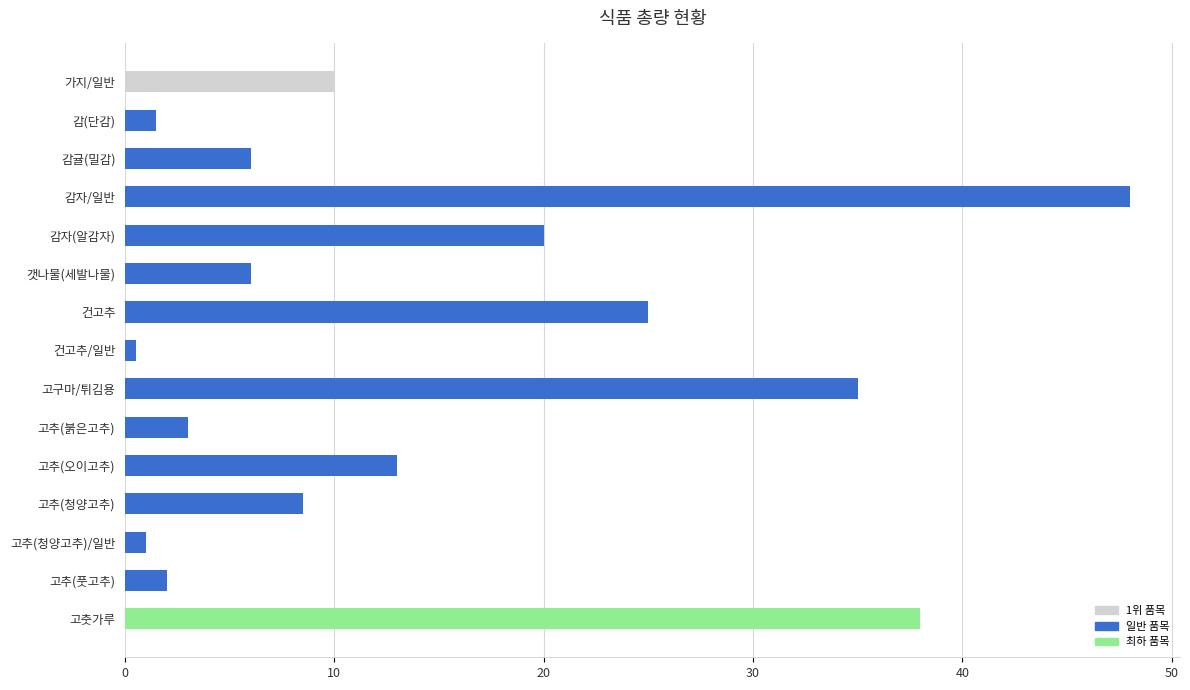

Read the value at 고구마/튀김용.

35.0